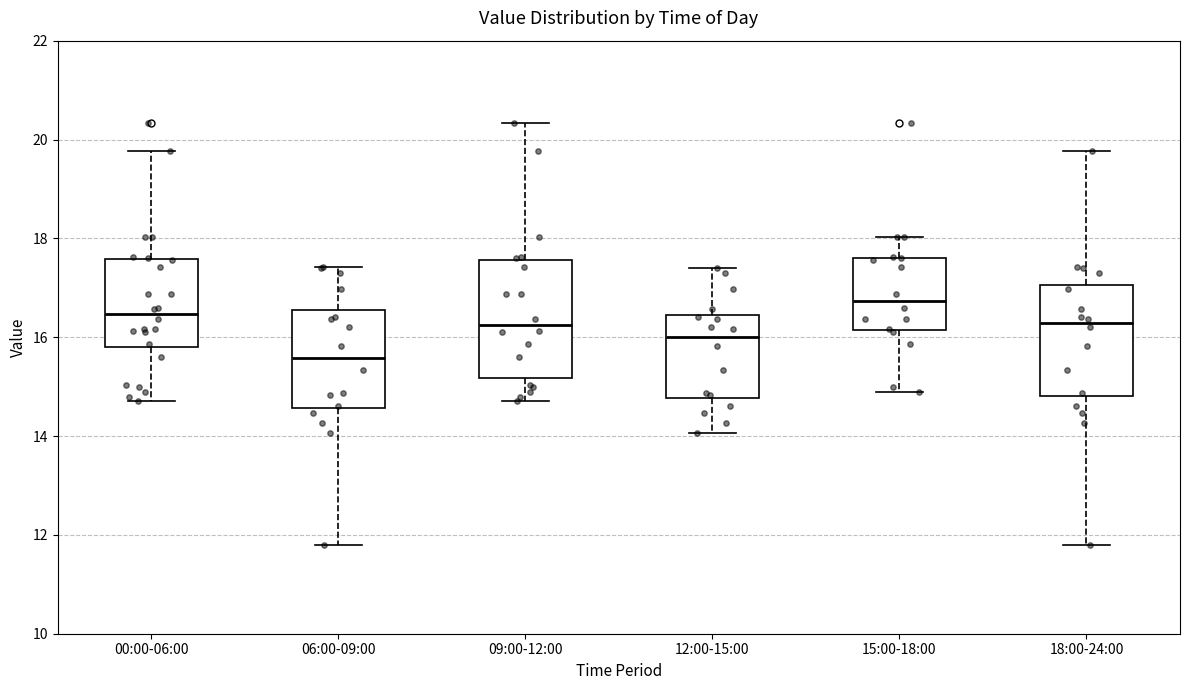

Which box has the lowest median line?

06:00-09:00